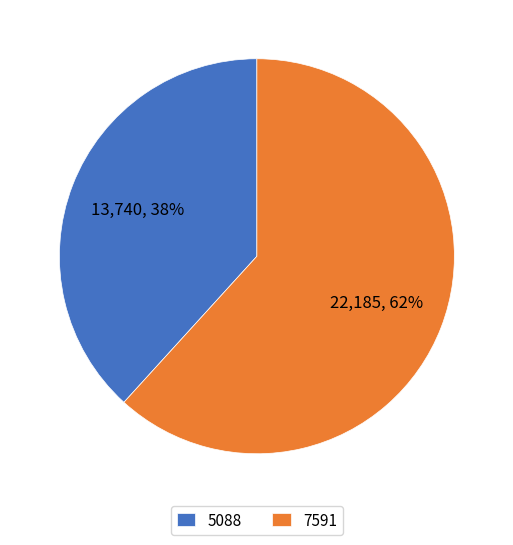

True or false: 7591 accounts for 62% of the total.

True